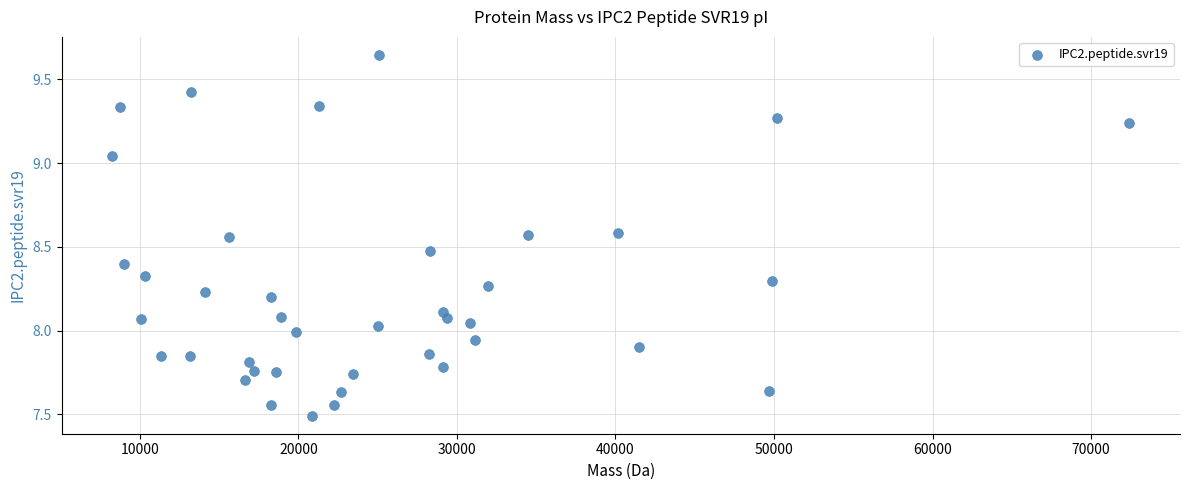

What is the range of X values (max minus min)?

64126.3